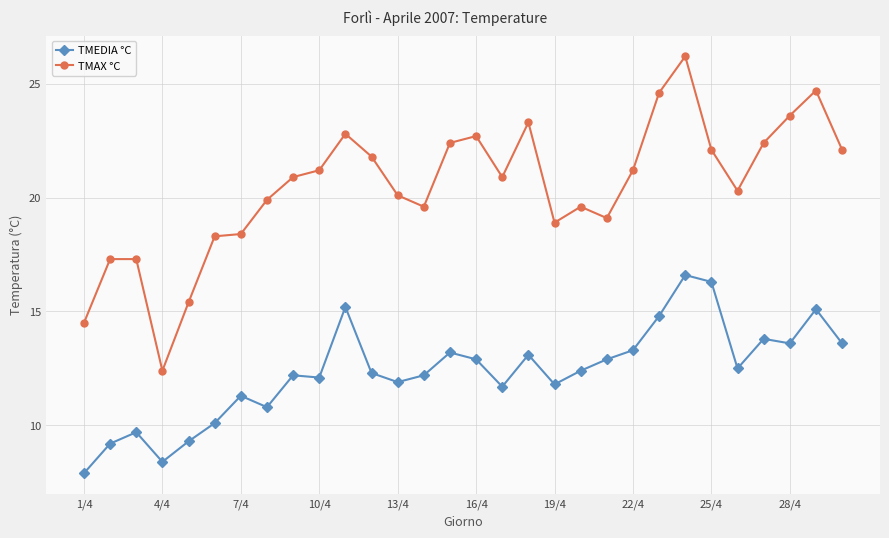

What is the average value of the TMEDIA °C series?

12.3